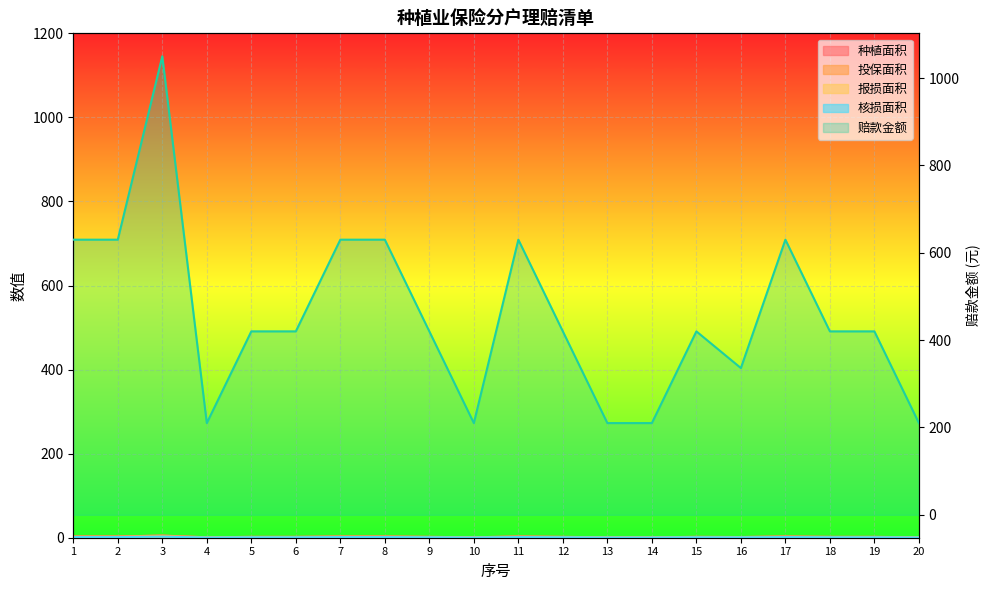

How many values in the 核损面积 series are below 1?

6